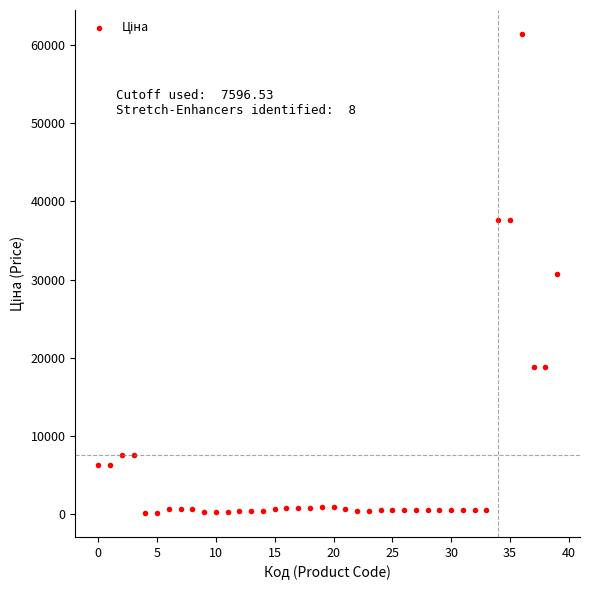

What is the range of Y values (max minus min)?

61320.2